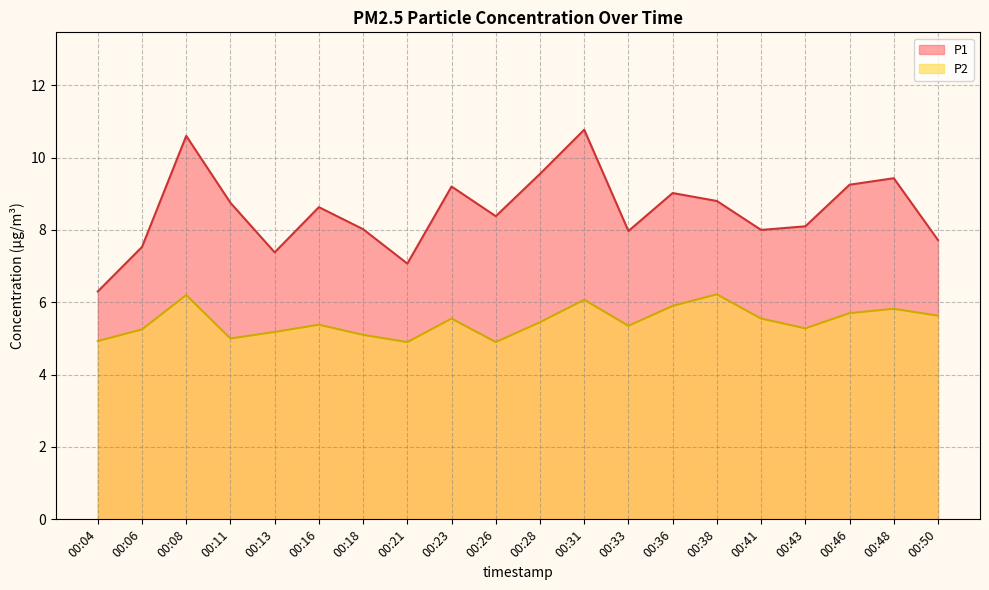

Is the value of P2 at 00:36 greater than the value of P1 at 00:16?

No